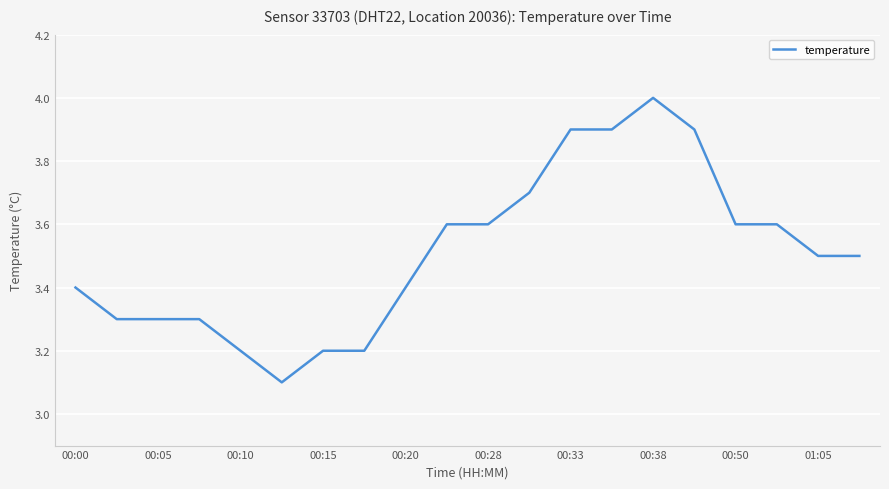

What is the greatest value displayed?

4.0